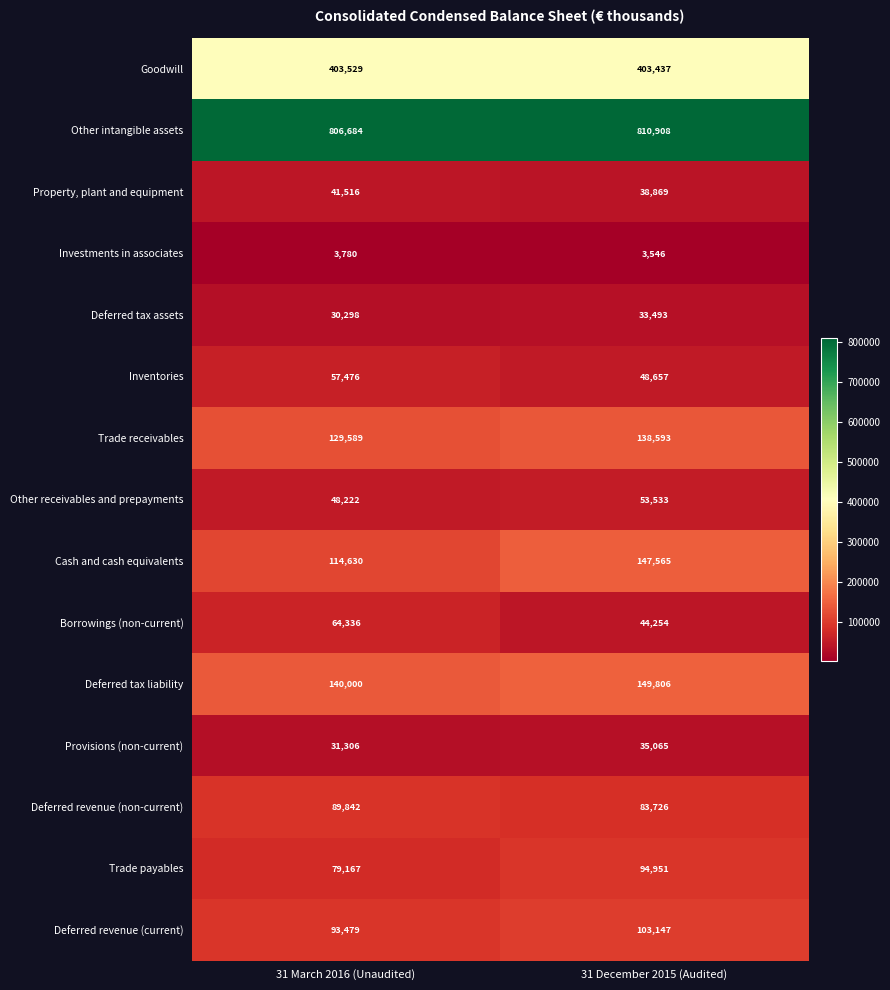

At how many categories does at least one series exceed 694255?

2